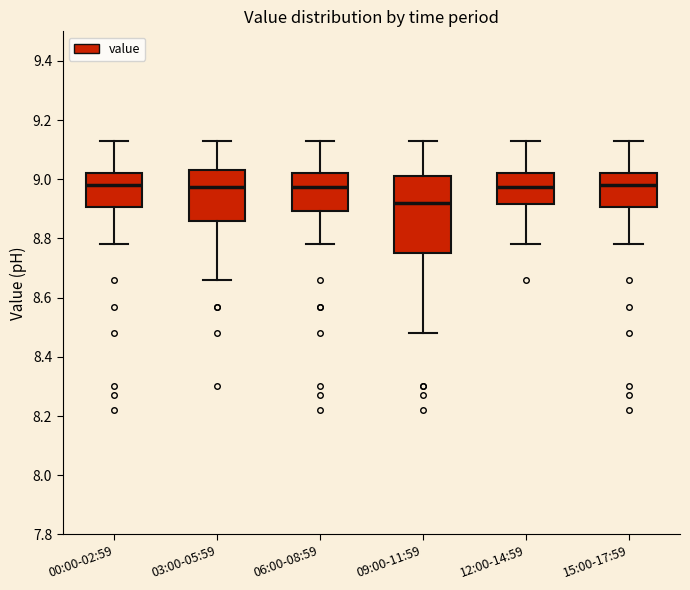

Comparing the boxes themselves (not the whiskers), which one is the tallest?

09:00-11:59